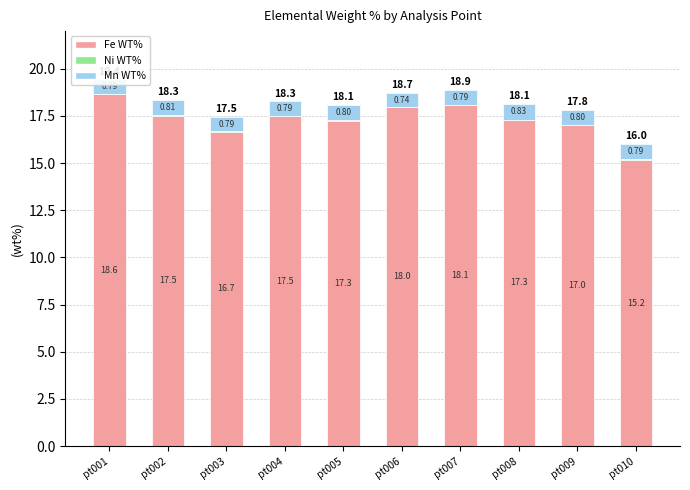

What is the total value across all series at pt008?

18.1